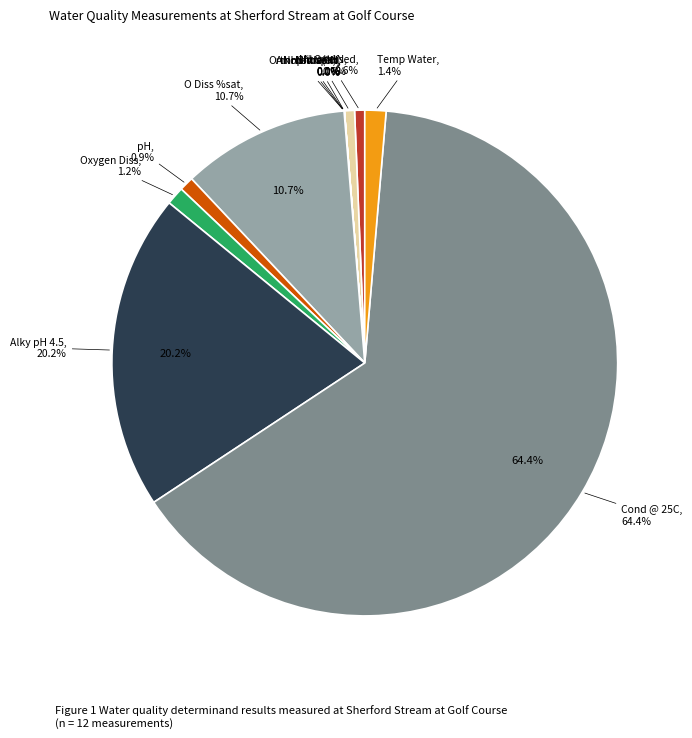

How much of the chart is everything except Orthophospht?

100.0%